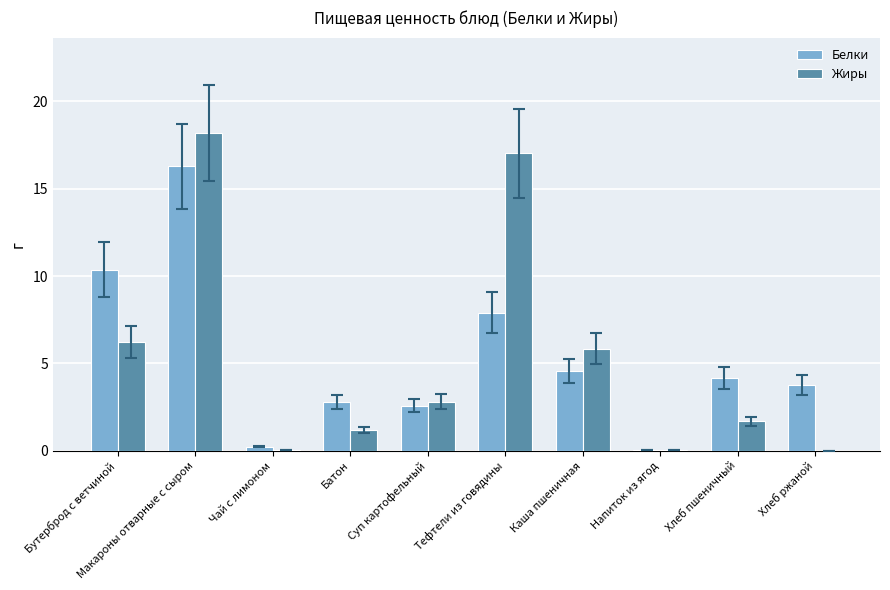

Are the bars grouped side by side (vs. stacked)?

Yes